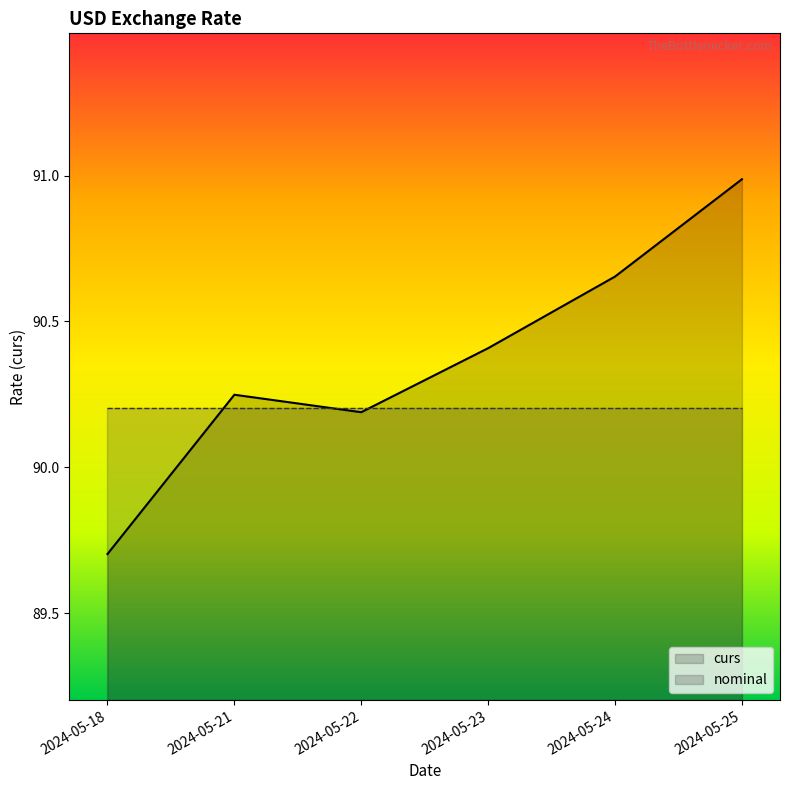

How many lines are shown in the chart?

2